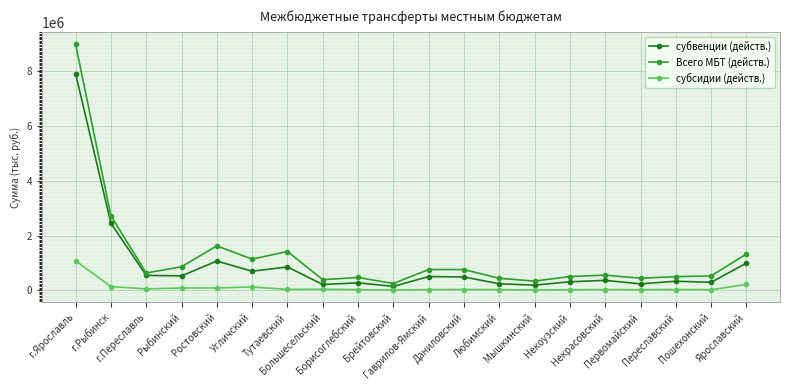

Does the chart display data point markers on the line(s)?

Yes